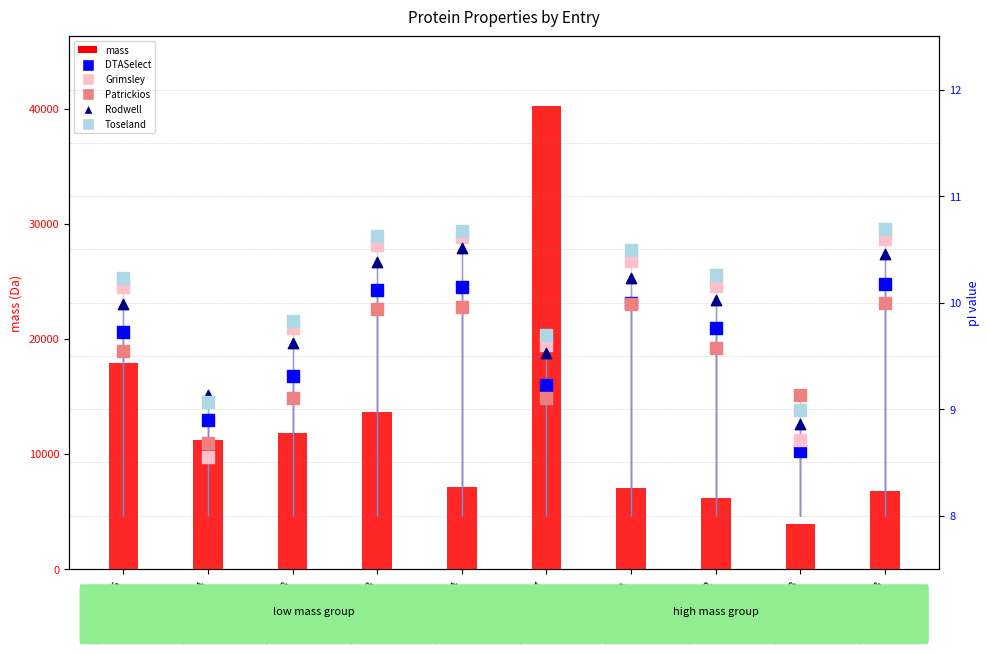

Which series has the largest Y range (max minus min)?

mass